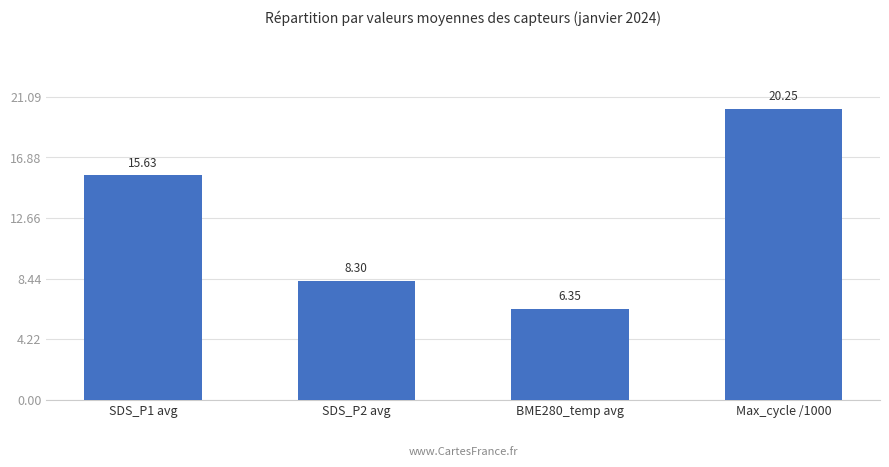

List the labels in order of value, largest first.

Max_cycle /1000, SDS_P1 avg, SDS_P2 avg, BME280_temp avg